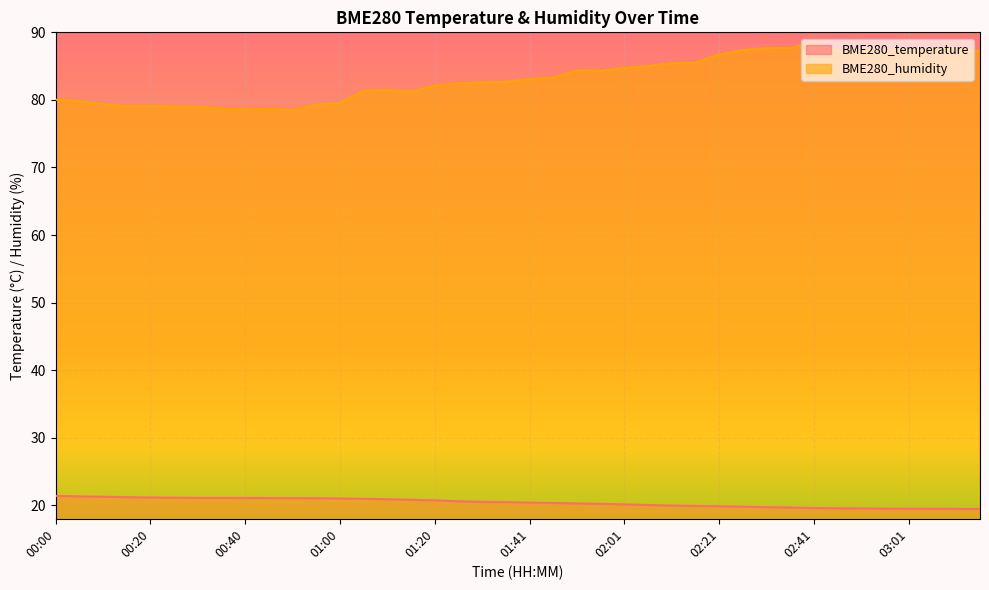

What is the sum of all BME280_temperature values?

816.1